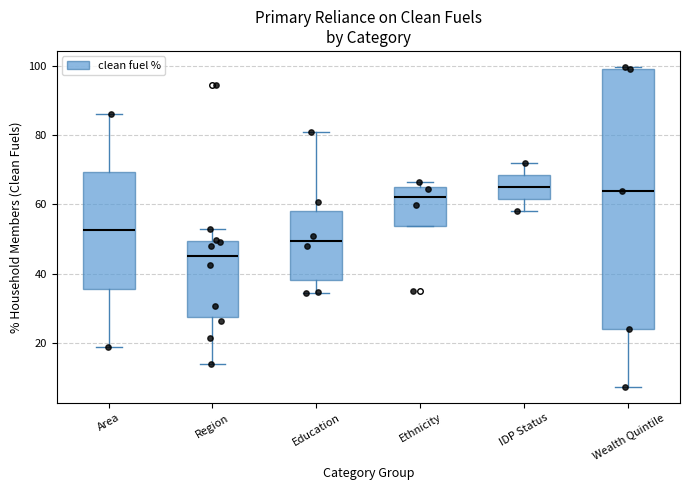

Reading left to right, transcribe this box plot: for each box, give where its median line is, the range the box spans, and where its two whiskers end, as read against the y-axis. The values are not printed on the chart, so give them approximately, as read against the axis.

Area: median 52, box 36 to 70, whiskers 18 to 86
Region: median 46, box 28 to 50, whiskers 14 to 52
Education: median 50, box 38 to 58, whiskers 34 to 80
Ethnicity: median 62, box 54 to 66, whiskers 54 to 66 (just above the box's upper edge)
IDP Status: median 66, box 62 to 68, whiskers 58 to 72
Wealth Quintile: median 64, box 24 to 100, whiskers 8 to 100